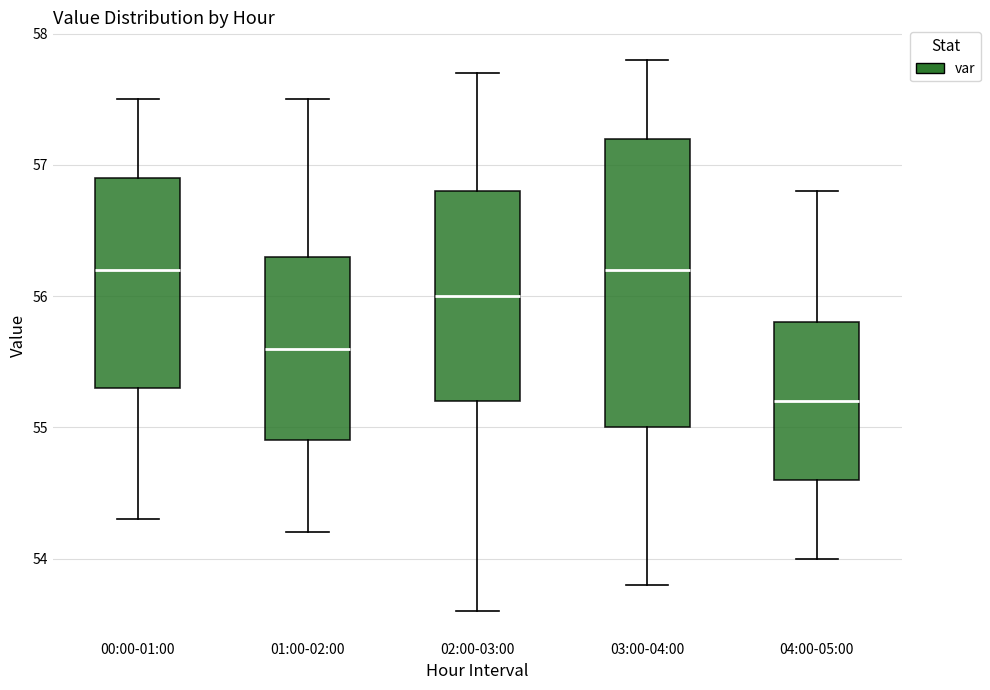

Where does the upper whisker of the box for 02:00-03:00 end on the y-axis? The values are not printed on the chart, so give them approximately, as read against the axis.

57.7